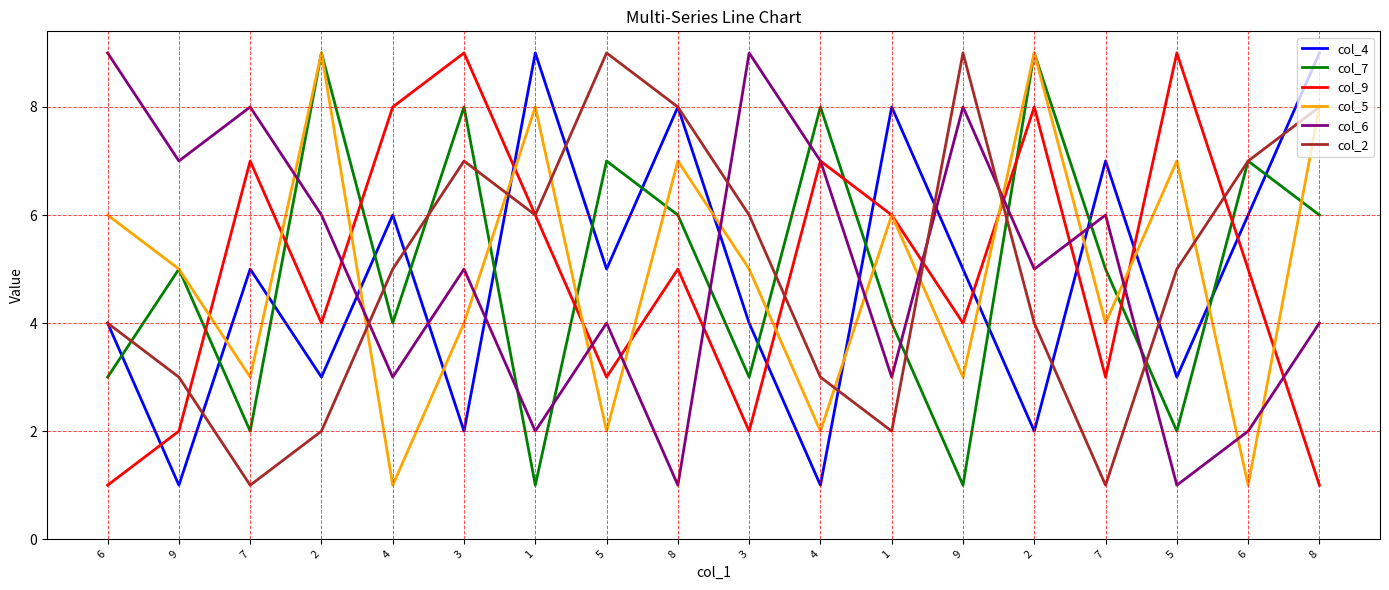

Which series has the largest total across all categories?

col_7